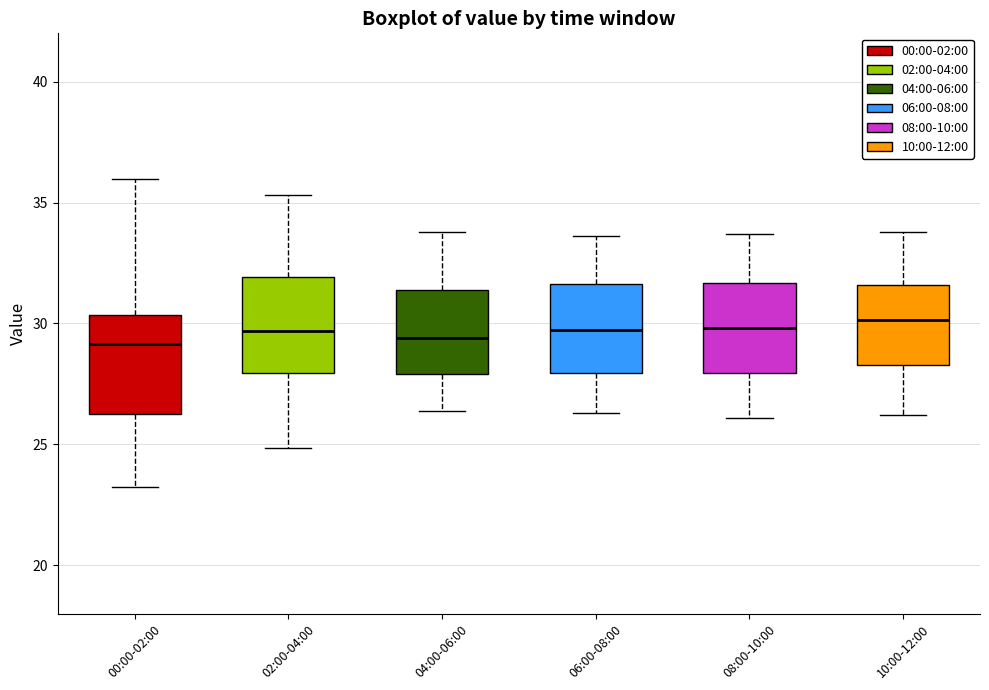

Reading left to right, transcribe this box plot: for each box, give where its median line is, the range the box spans, and where its two whiskers end, as read against the y-axis. The values are not printed on the chart, so give them approximately, as read against the axis.

00:00-02:00: median 29.0, box 26.5 to 30.5, whiskers 23.0 to 36.0
02:00-04:00: median 29.5, box 28.0 to 32.0, whiskers 25.0 to 35.5
04:00-06:00: median 29.5, box 28.0 to 31.5, whiskers 26.5 to 34.0
06:00-08:00: median 30.0, box 28.0 to 31.5, whiskers 26.5 to 33.5
08:00-10:00: median 30.0, box 28.0 to 31.5, whiskers 26.0 to 33.5
10:00-12:00: median 30.0, box 28.5 to 31.5, whiskers 26.0 to 34.0